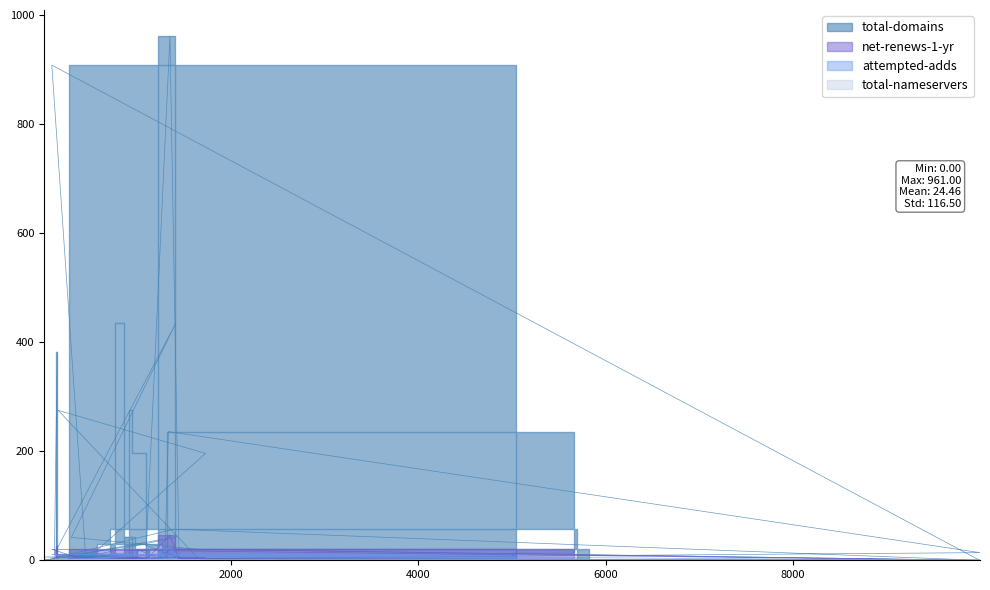

Where is the first local minimum for attempted-adds?

447